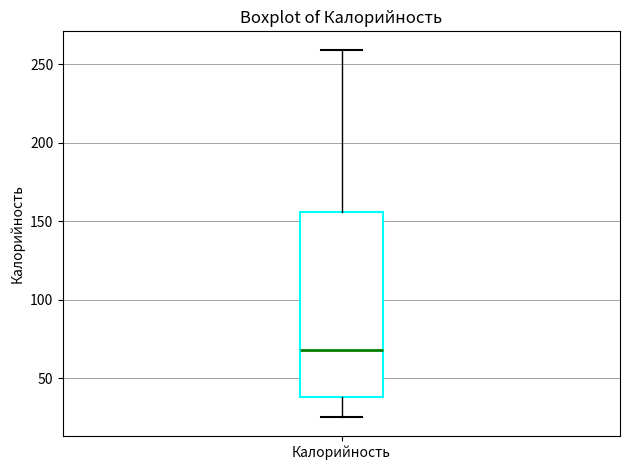

Read this box plot against the y-axis: the position of the median line, the range covered by the box, and the ends of both whiskers. The values are not printed on the chart, so give them approximately, as read against the axis.

median 70, box 40 to 155, whiskers 25 to 260